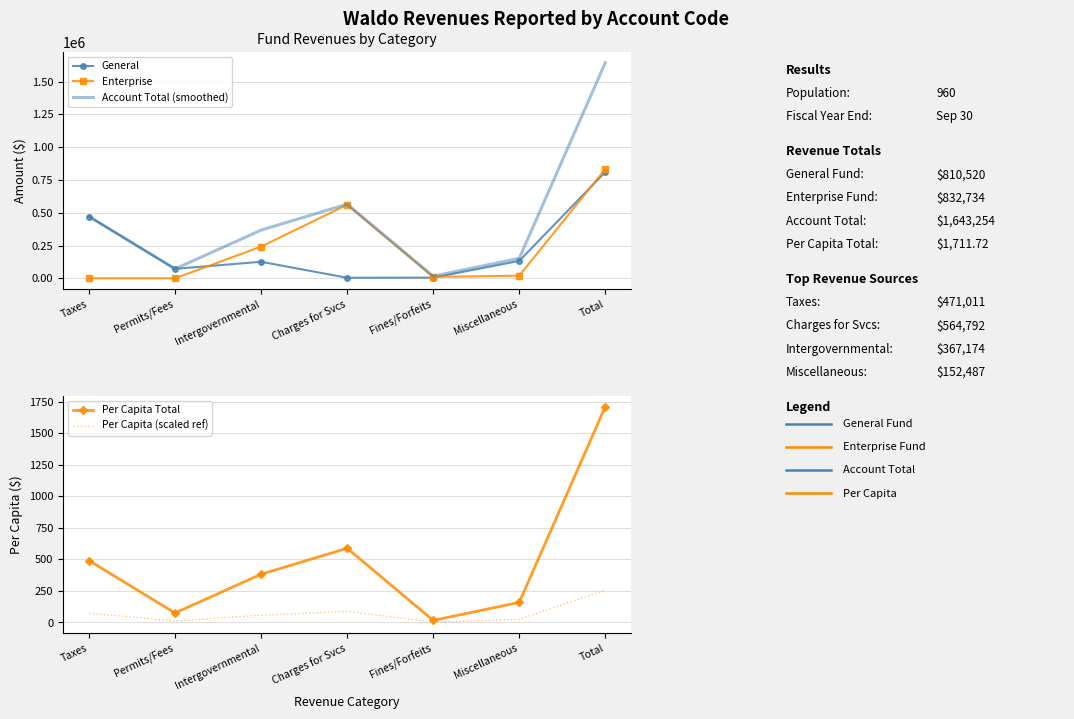

What is the spread (max minus min) of values at Total?

1642997.2